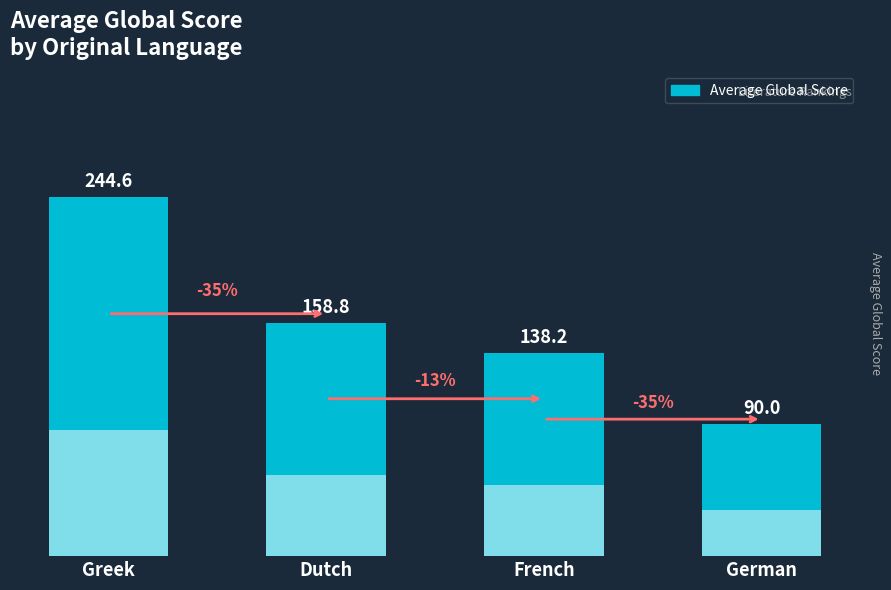

List the labels in order of value, largest first.

Greek, Dutch, French, German